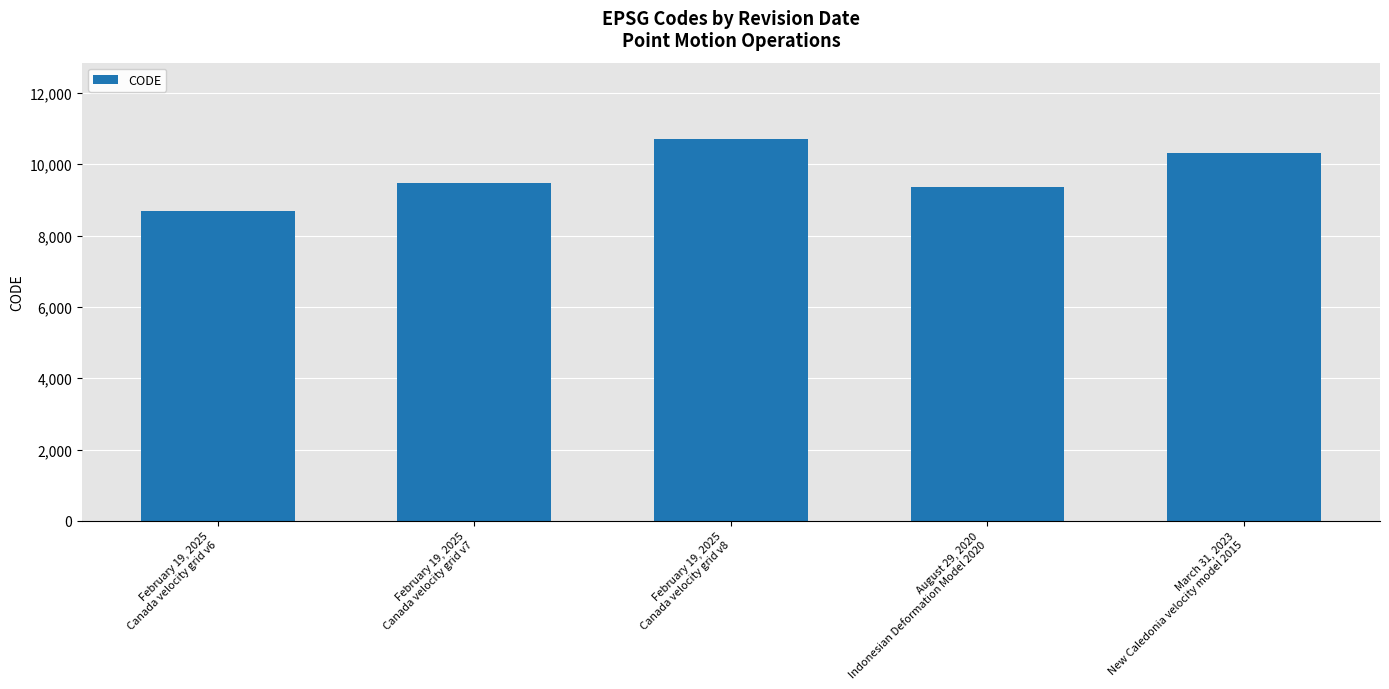

What is the value of the 4th bar from the left?

9375